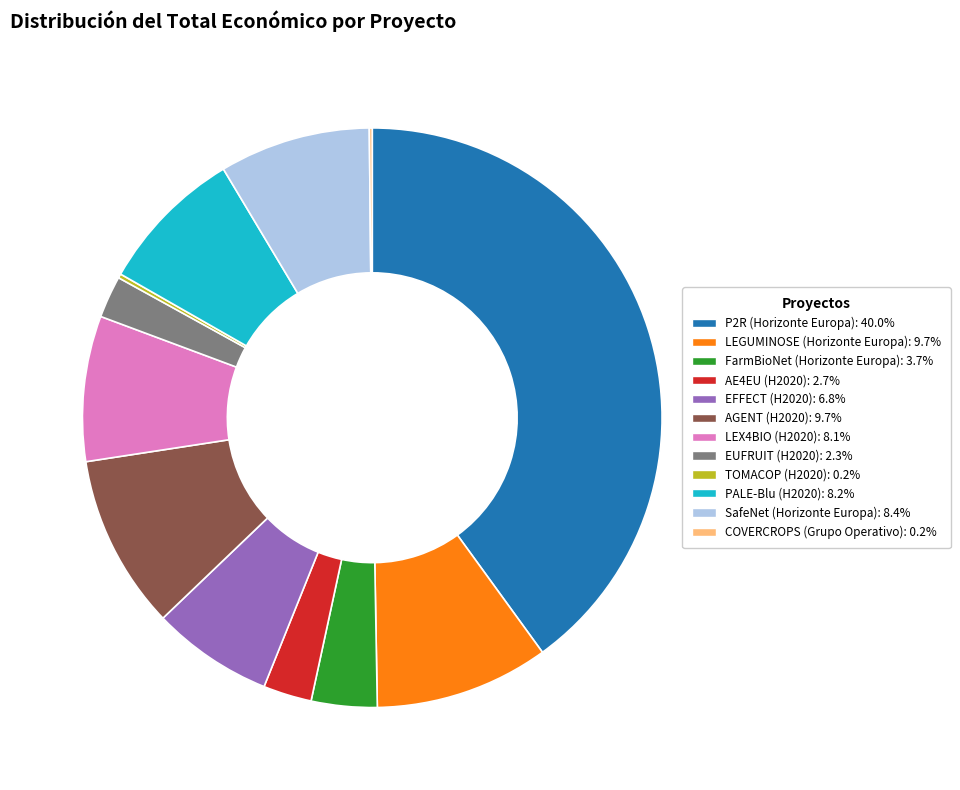

Does any single category account for the majority?

No